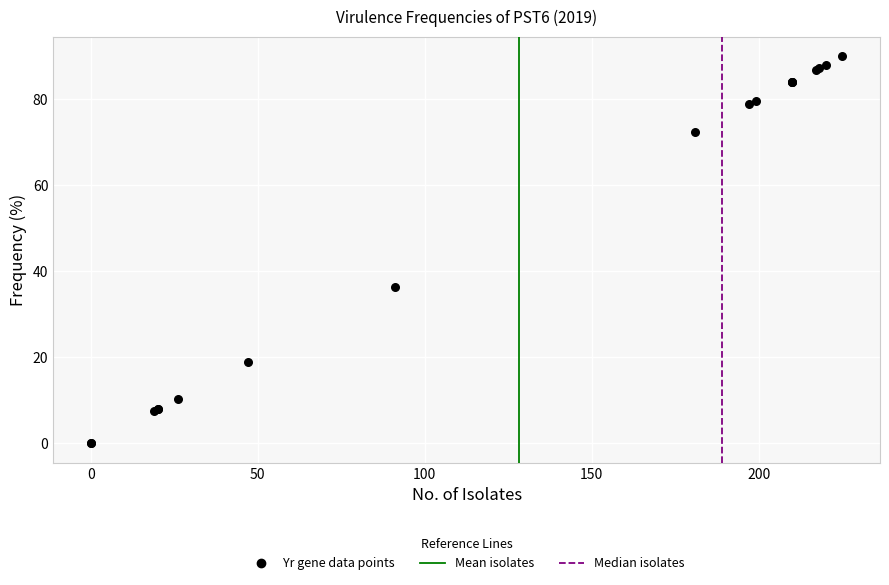

What Y value in the scatter plot is closest to 45?

36.4